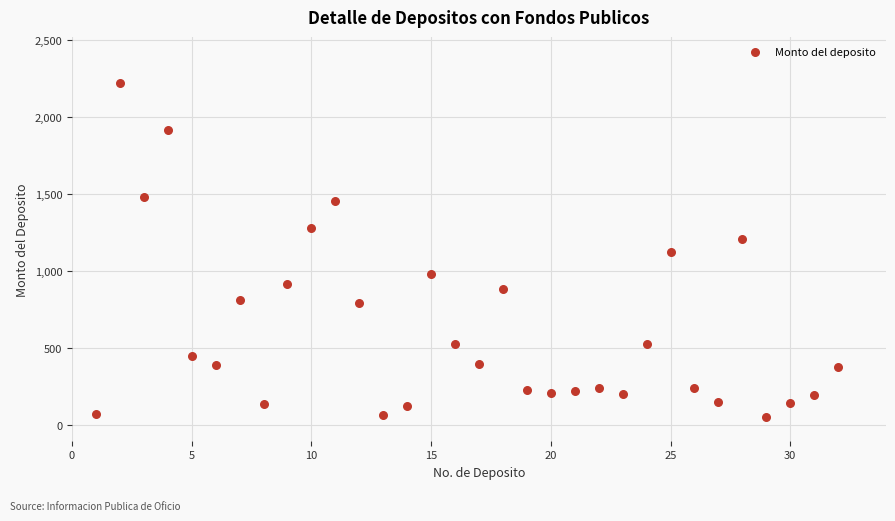

What is the range of Y values (max minus min)?

2167